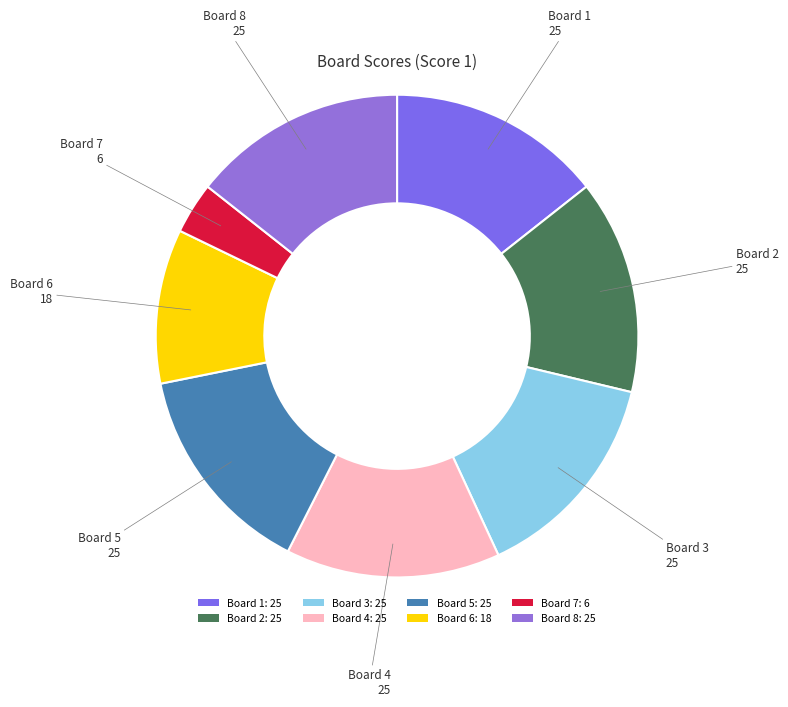

Does Board 5 represent more than half of the total?

No